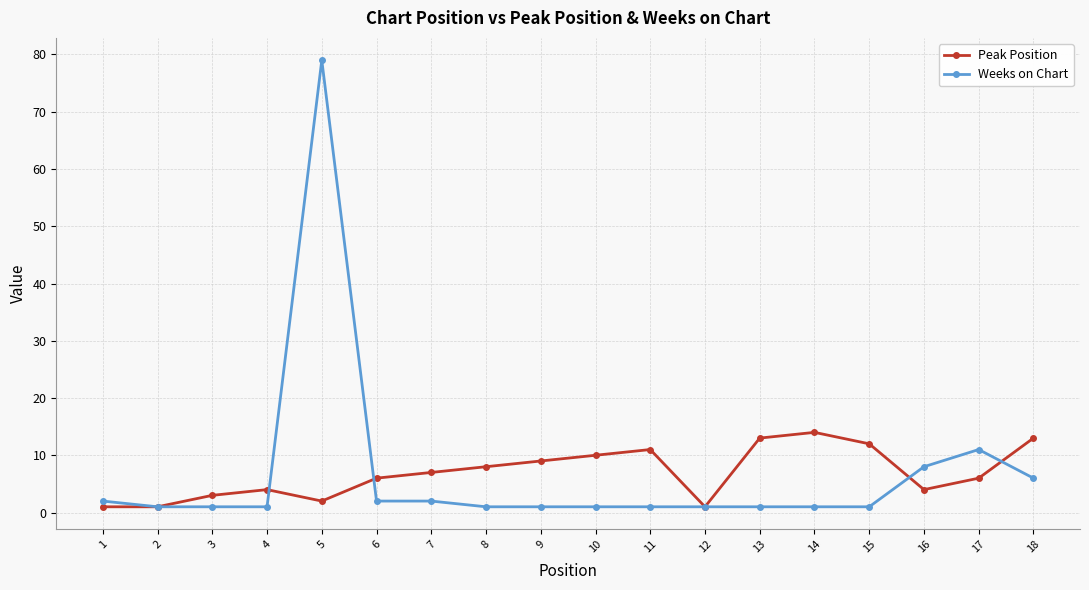

What is the greatest value displayed?

79